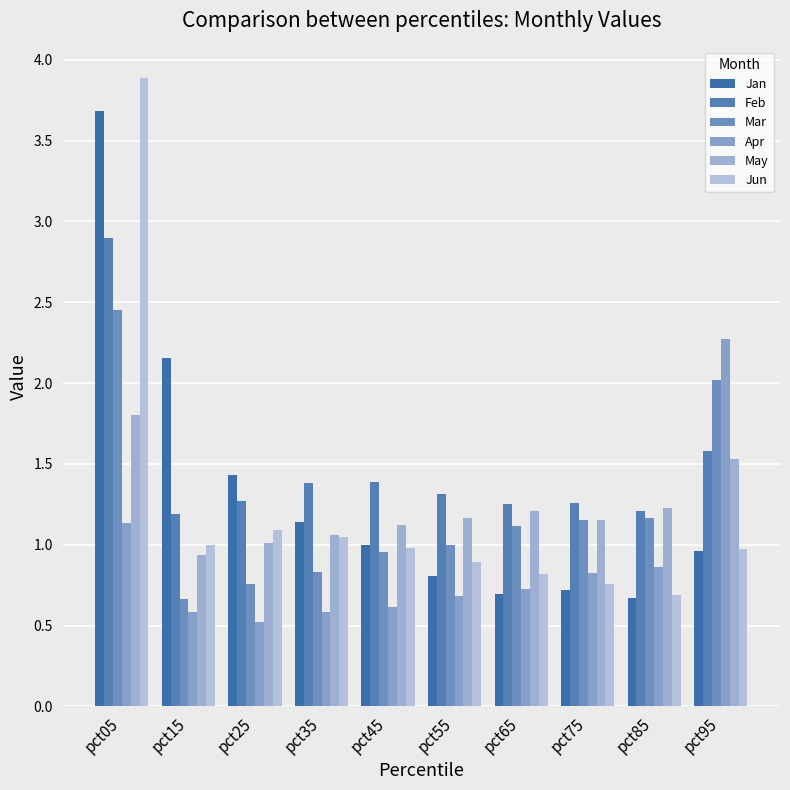

Read the Apr value at pct55.

0.7